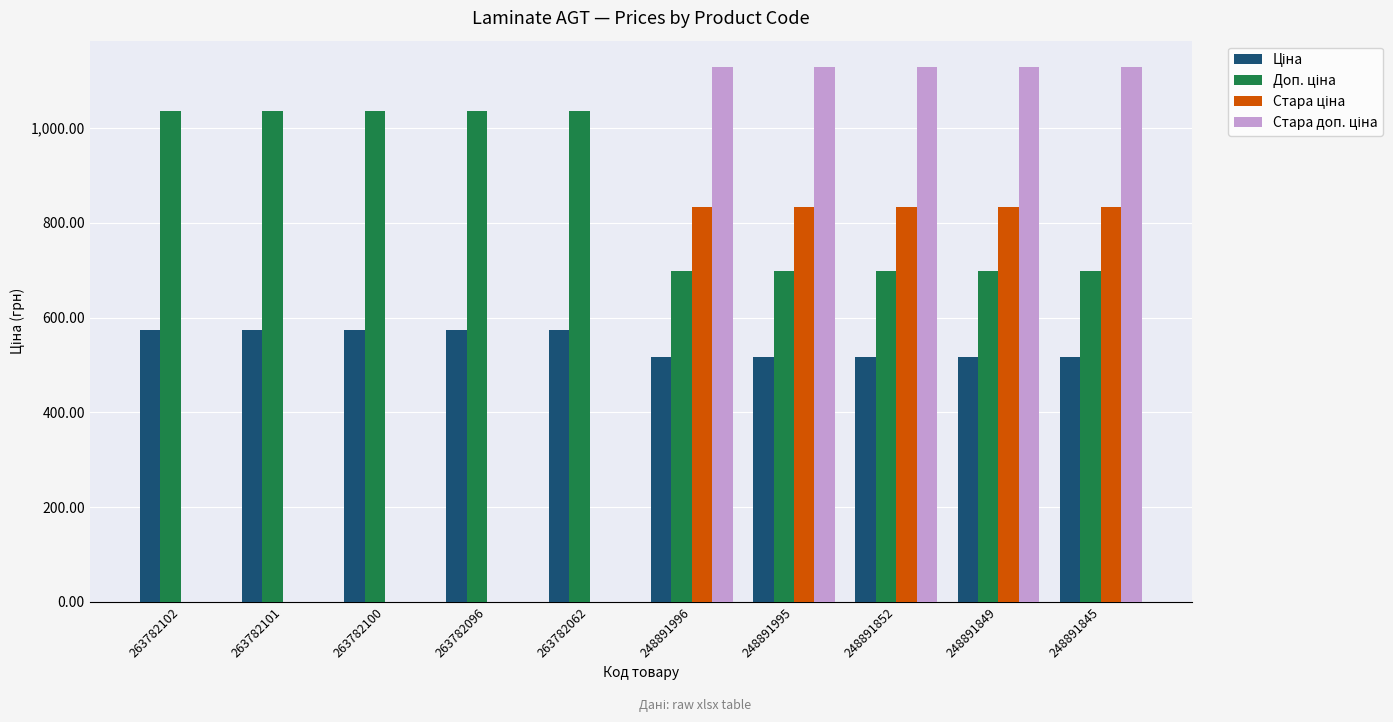

What is the greatest value displayed?

1128.0